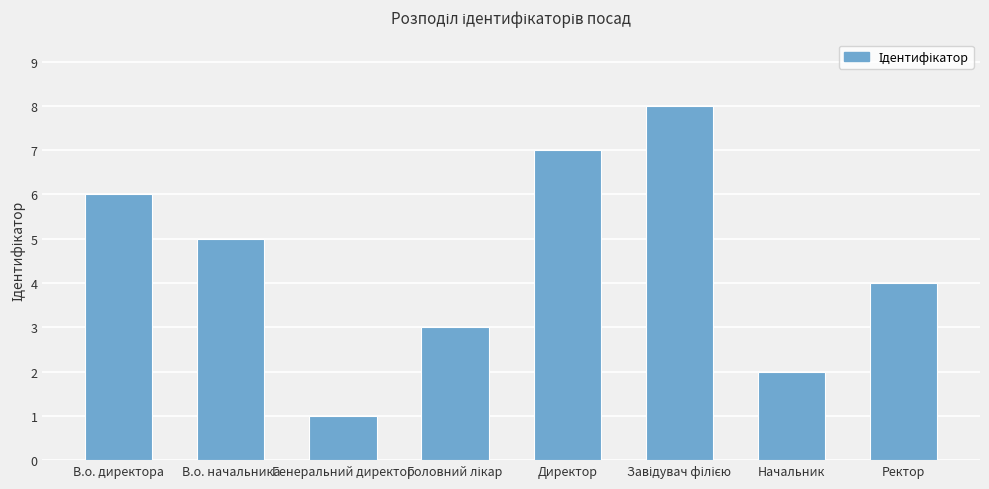

What is the ratio of the value at В.о. начальника to the value at Директор?

0.7